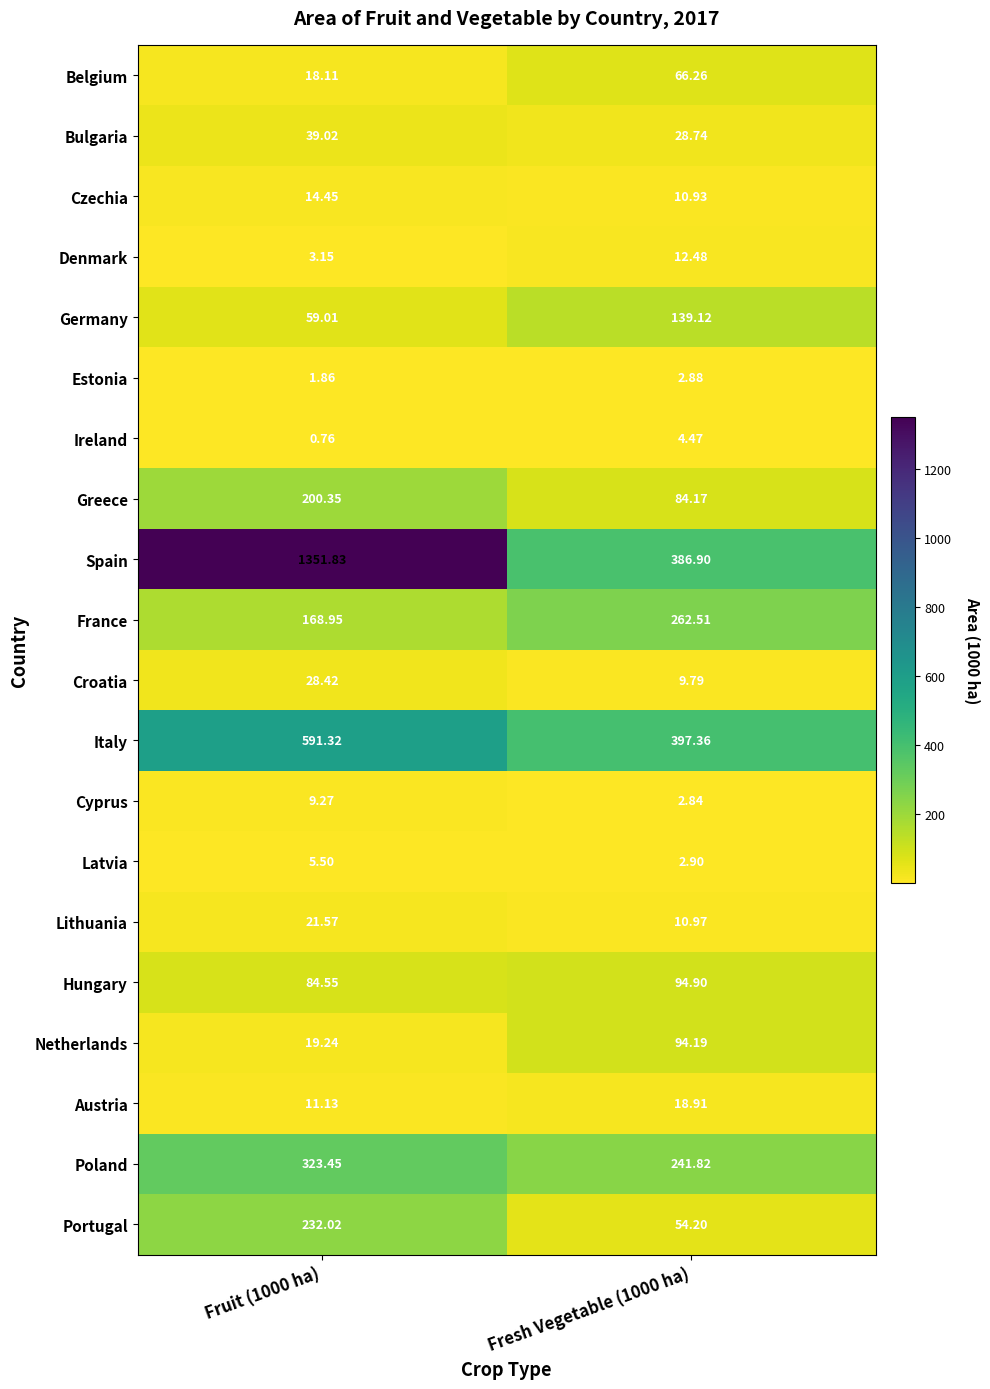

Which series has the largest range (max minus min)?

Spain